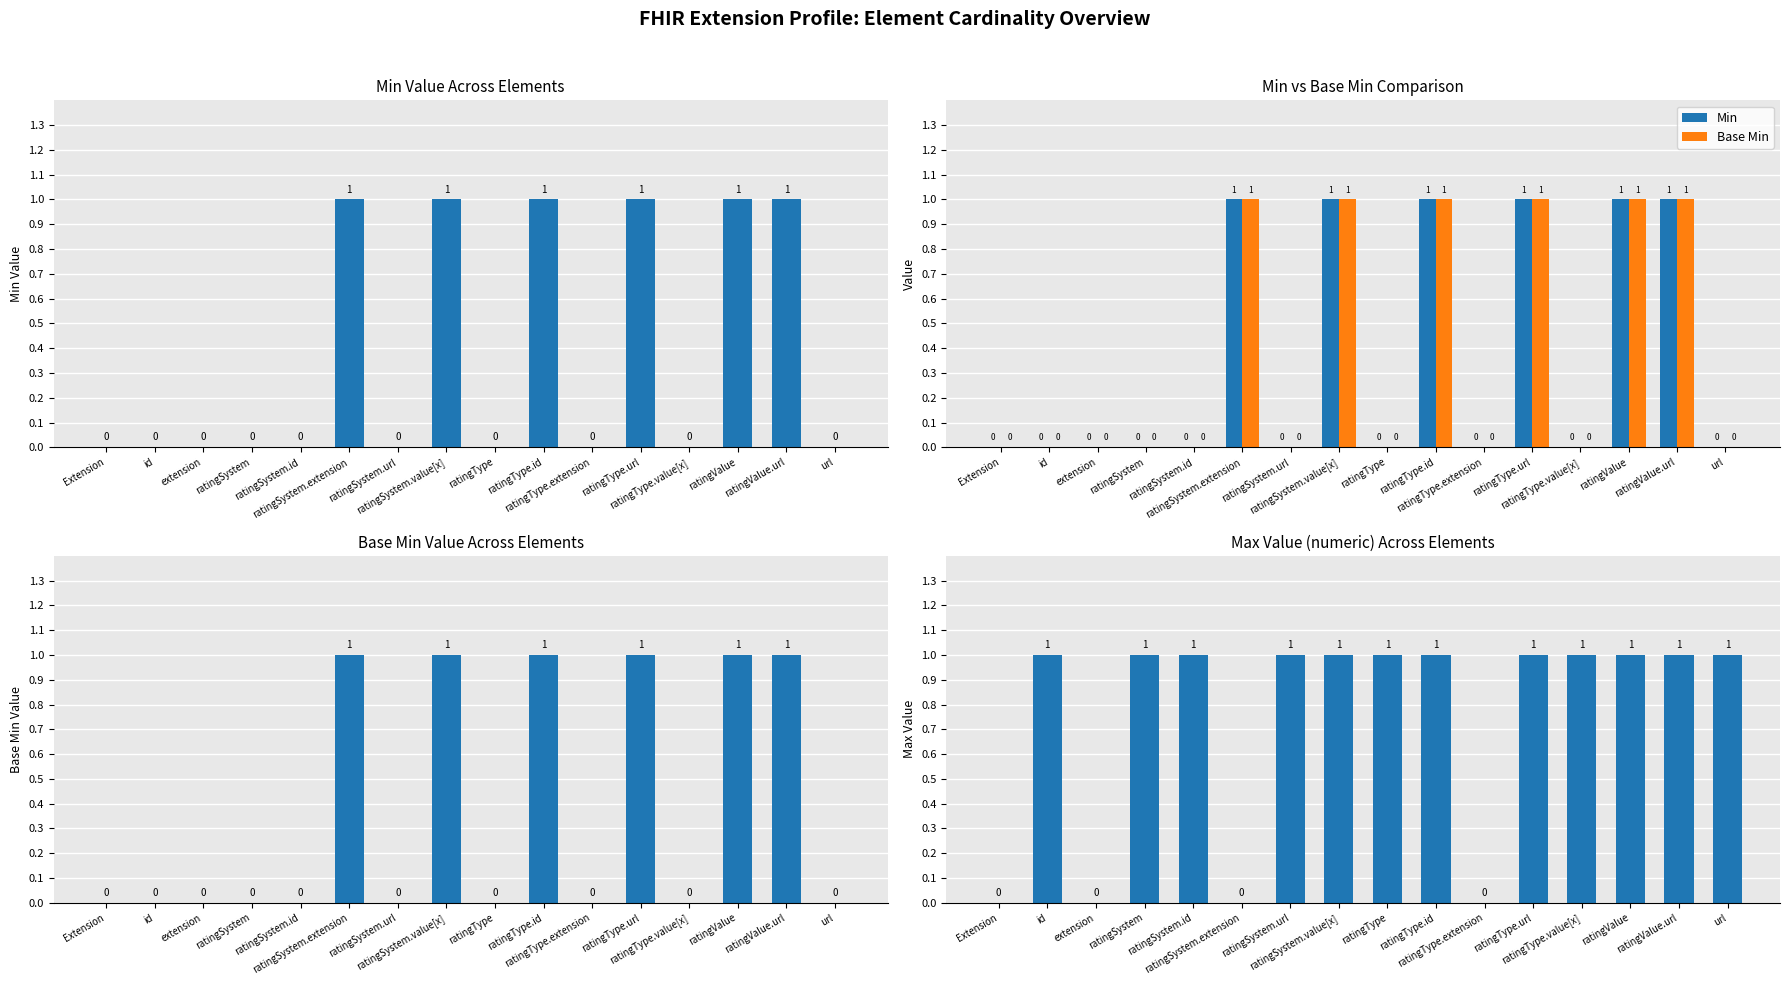

The Base Min series shows 0 at ratingSystem. True or false?

True